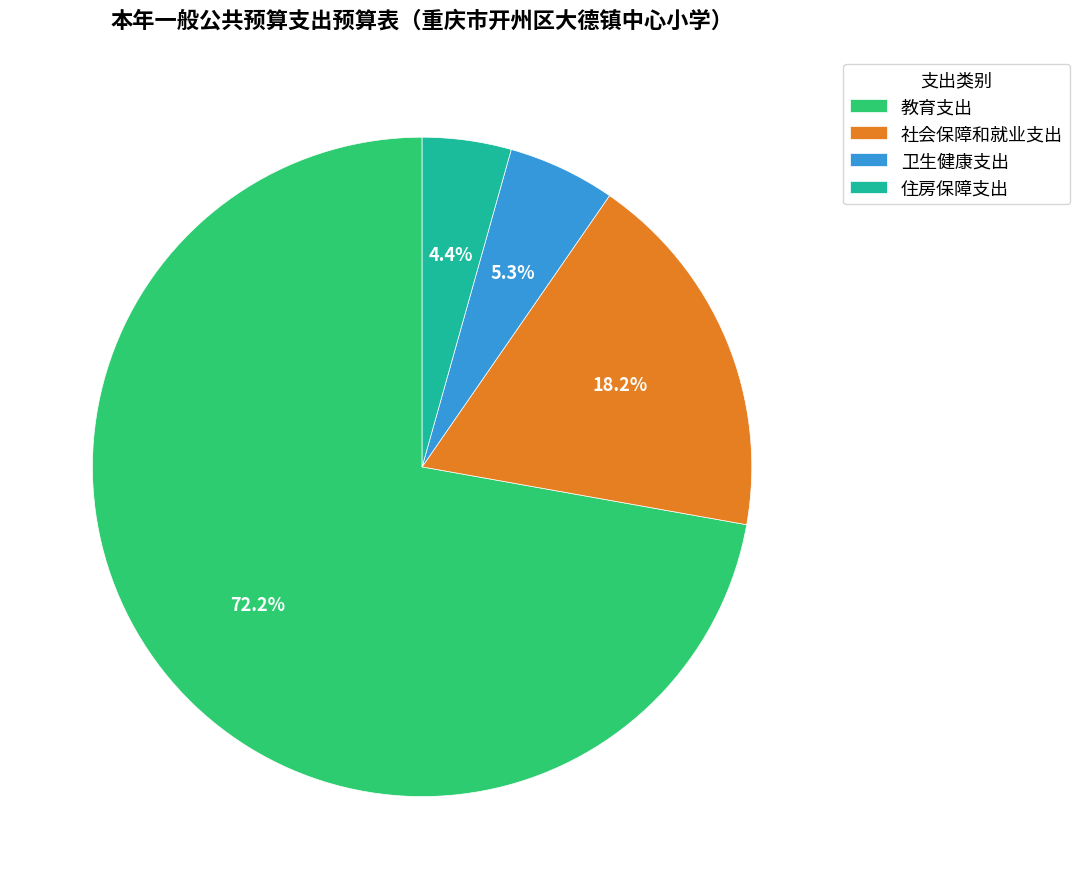

What percentage is the 卫生健康支出 slice, to the nearest percent?

5%